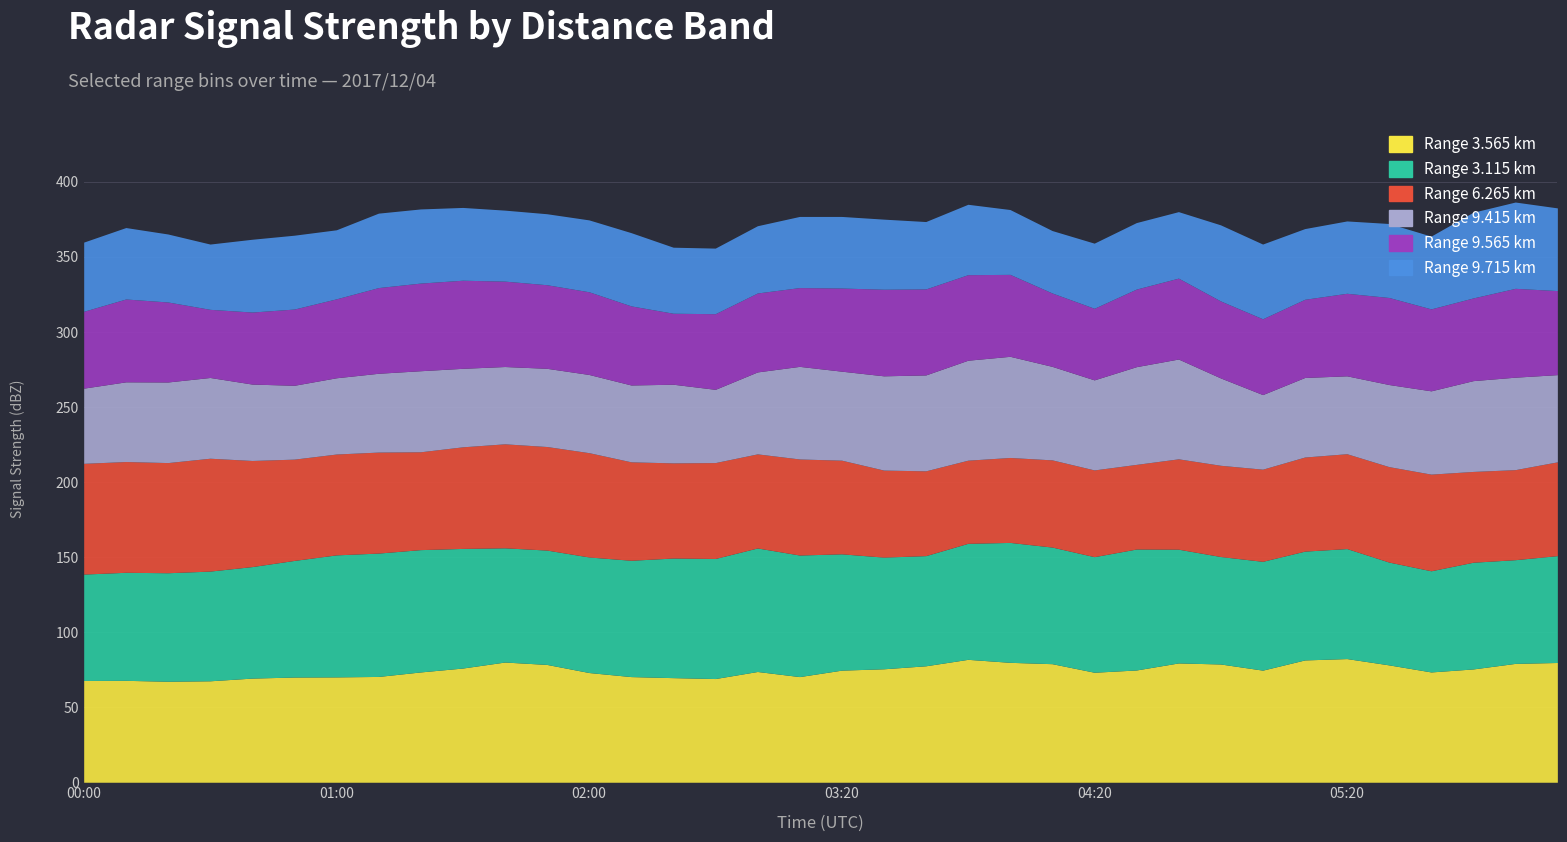

What are all the series names shown in the legend?

3.565, 3.115, 6.265, 9.415, 9.565, 9.715